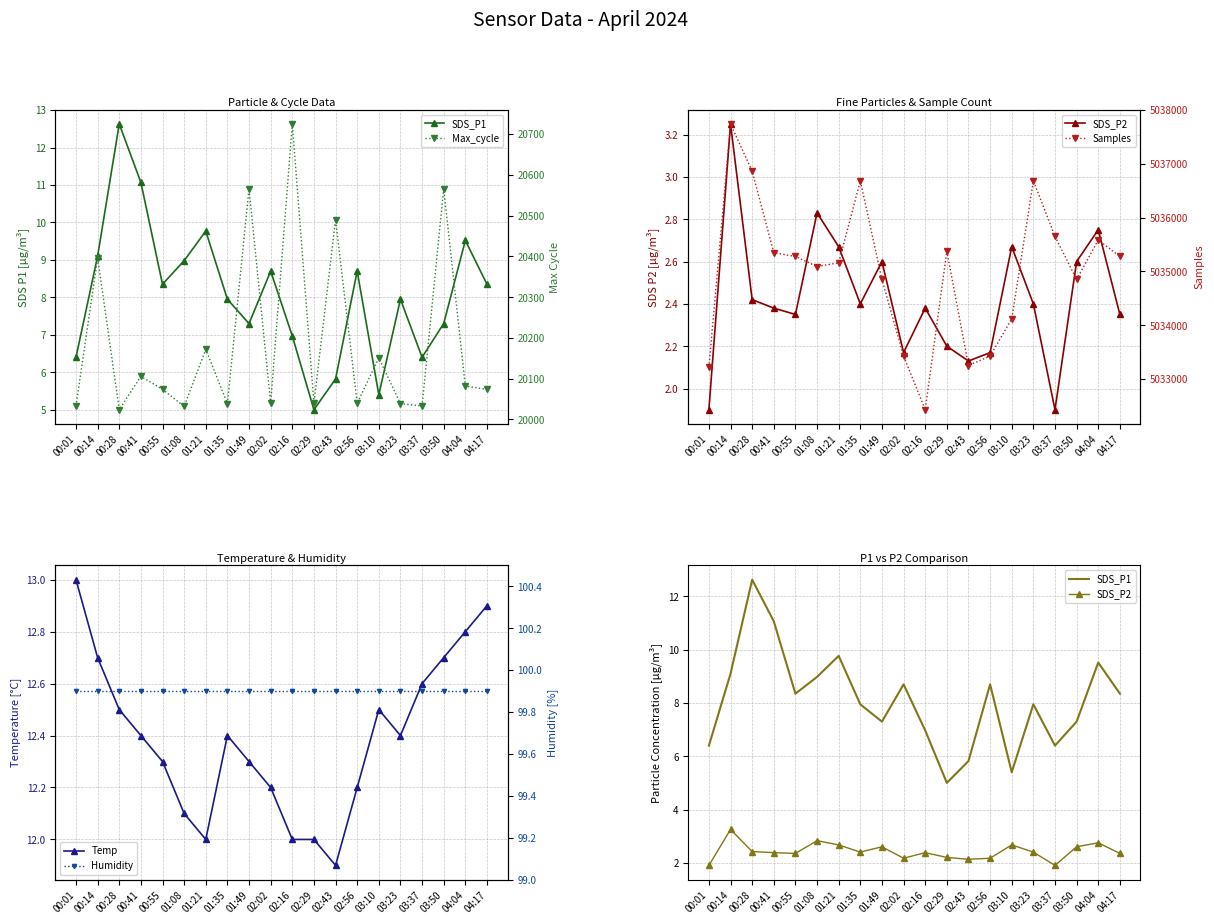

True or false: SDS_P1 and Humidity intersect in this chart.

False